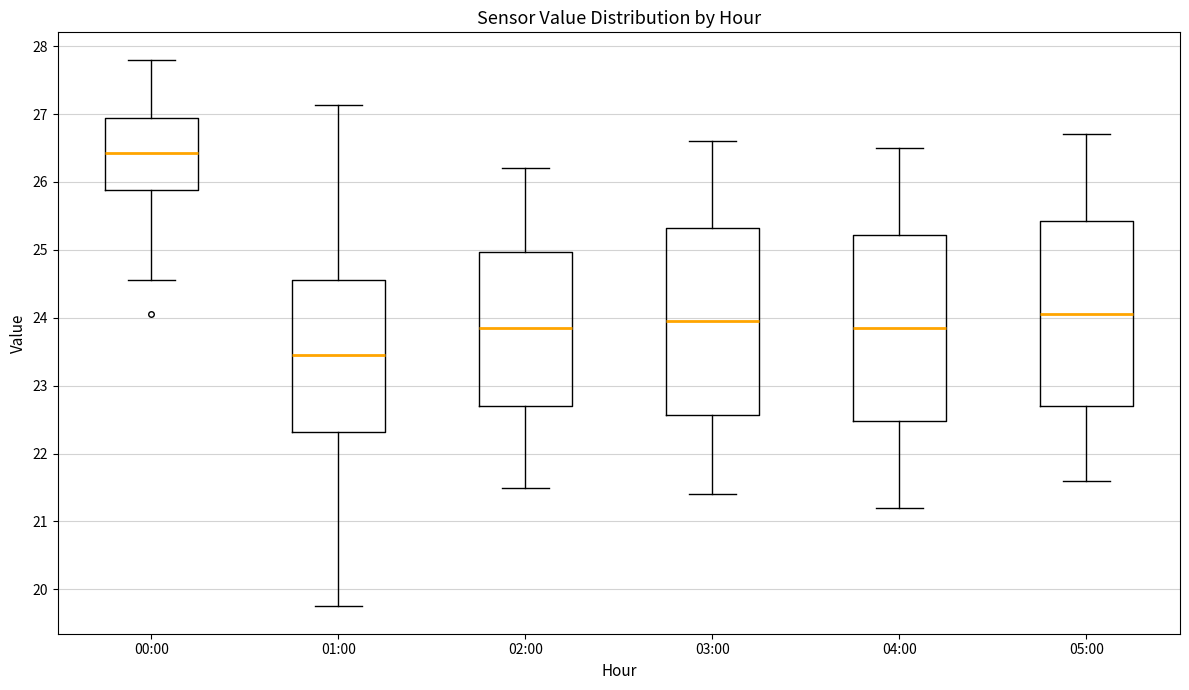

Where does the lower whisker of the box for 00:00 end on the y-axis? The values are not printed on the chart, so give them approximately, as read against the axis.

24.6